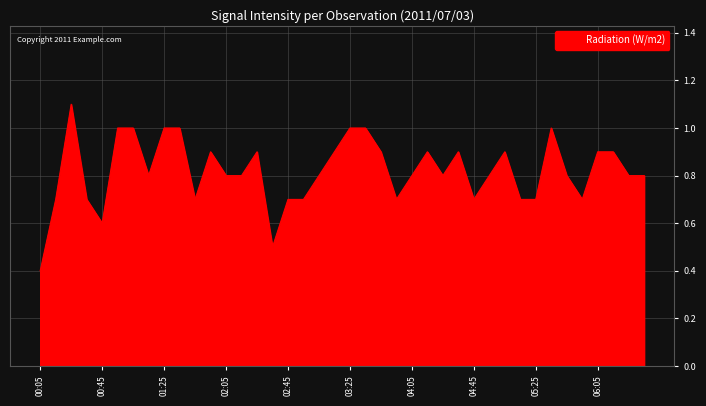

What is the greatest value displayed?

1.1